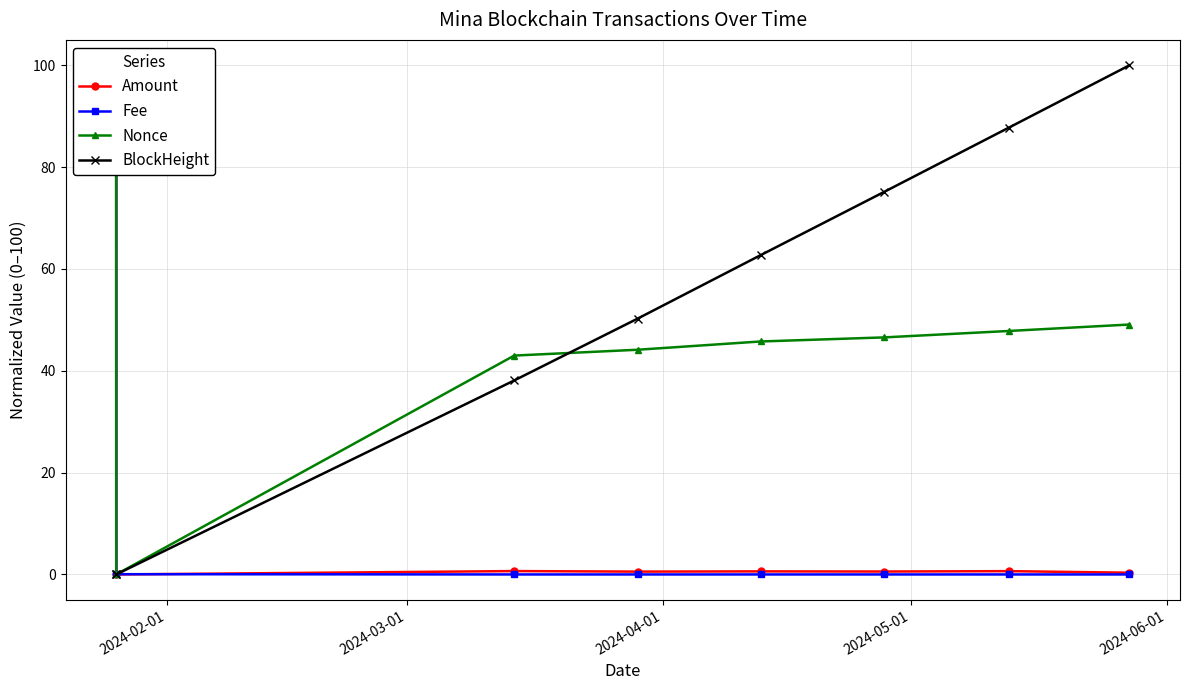

What is the maximum value for BlockHeight?

100.0